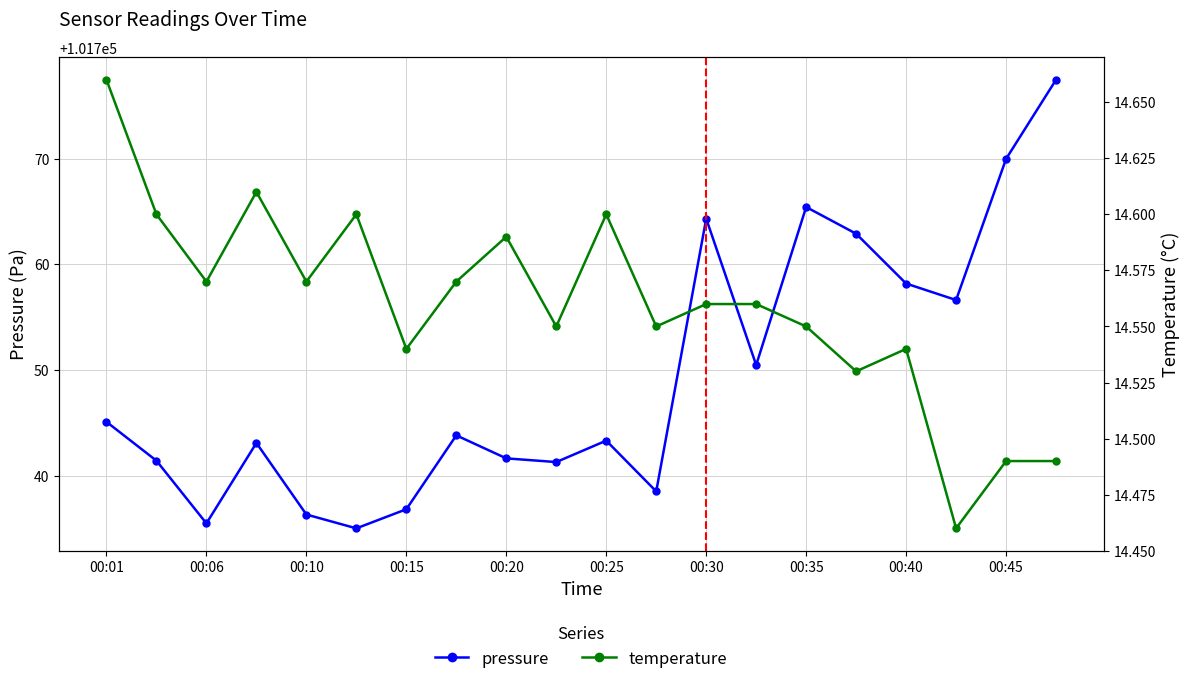

Where is the first local minimum for pressure?

00:06